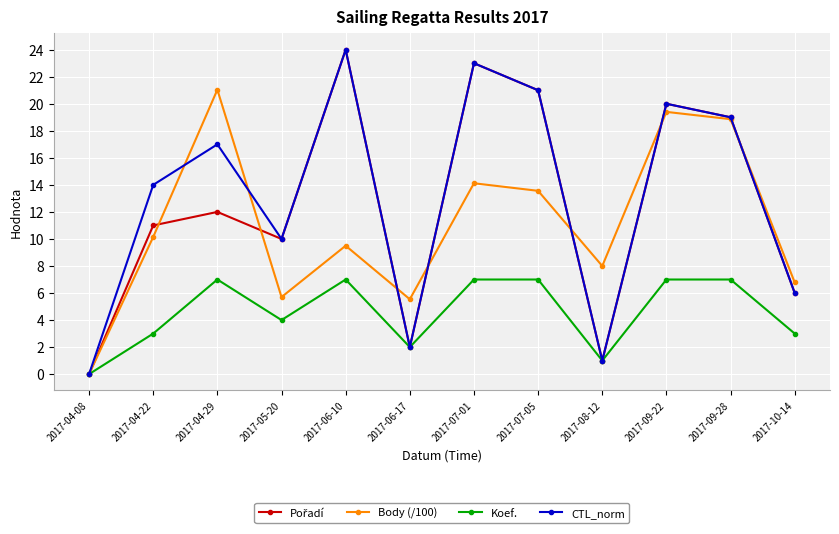

What is the difference between the highest and lowest values at 2017-04-22?

11.0